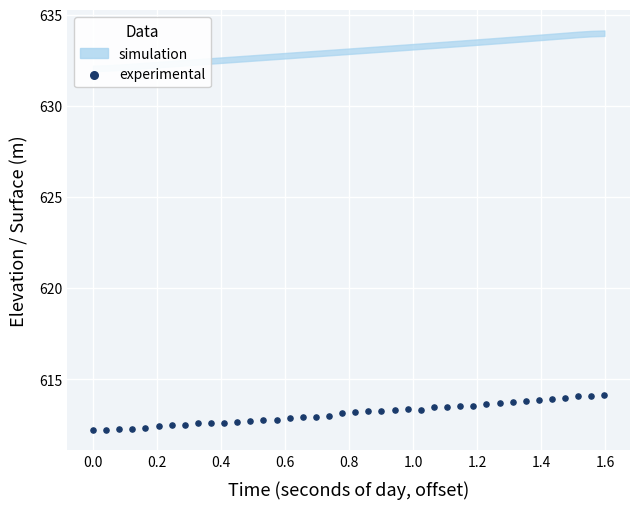

What is the range of Y values (max minus min)?

1.9